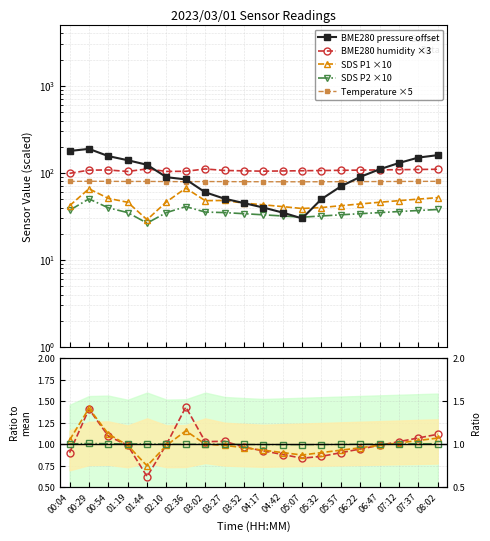

True or false: SDS_P2 has a value of 10.3 at 00:04.

False